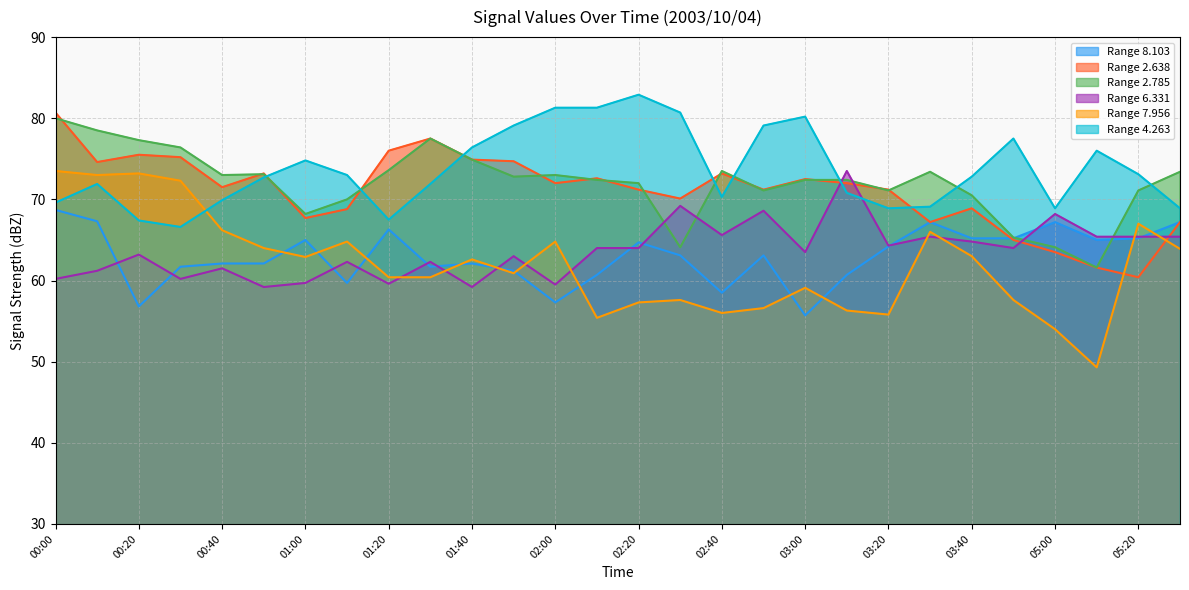

List the series in order of their peak value, lowest first.

8.103, 6.331, 7.956, 2.785, 2.638, 4.263